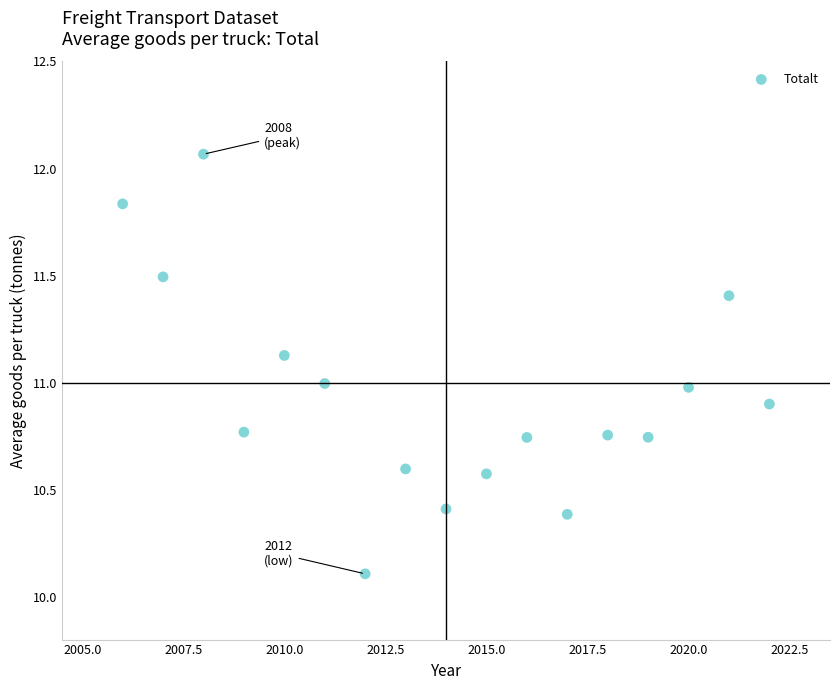

What is the range of Y values (max minus min)?

2.0